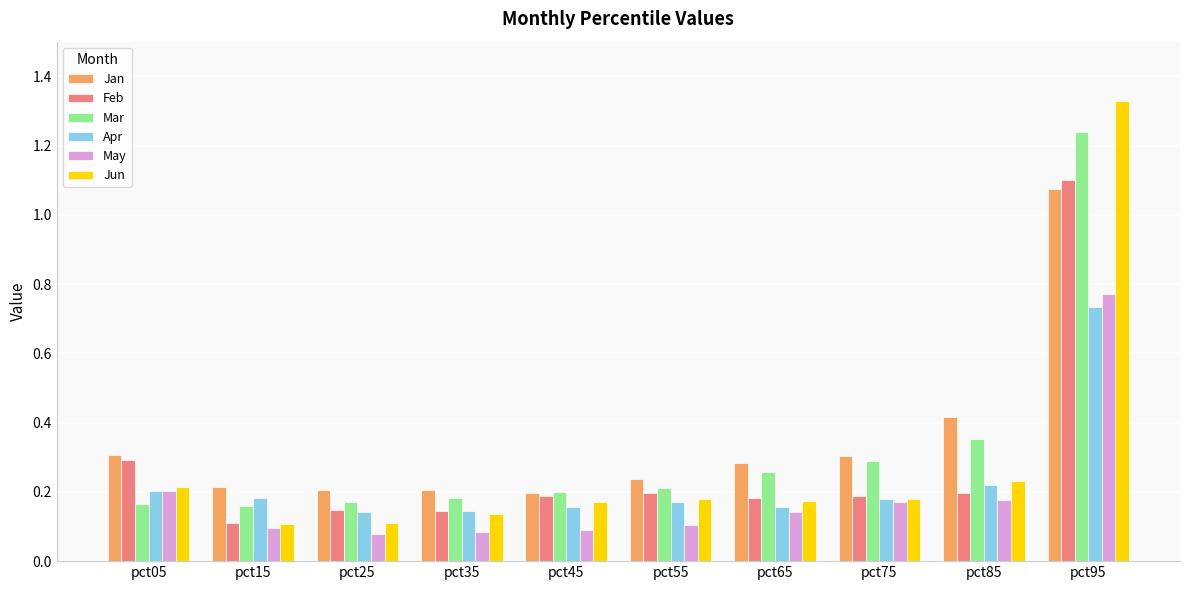

What is the sum of the Apr values at pct75 and pct95?

0.9